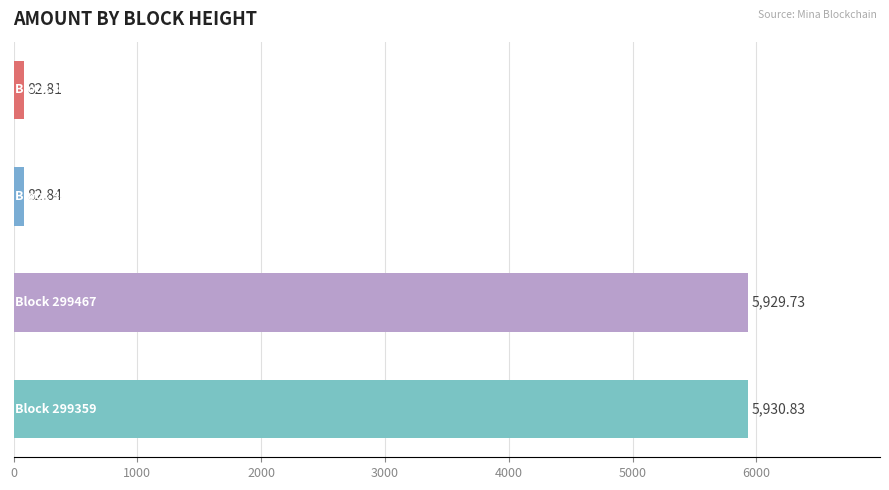

What is the difference between the maximum and second lowest values?

5848.0